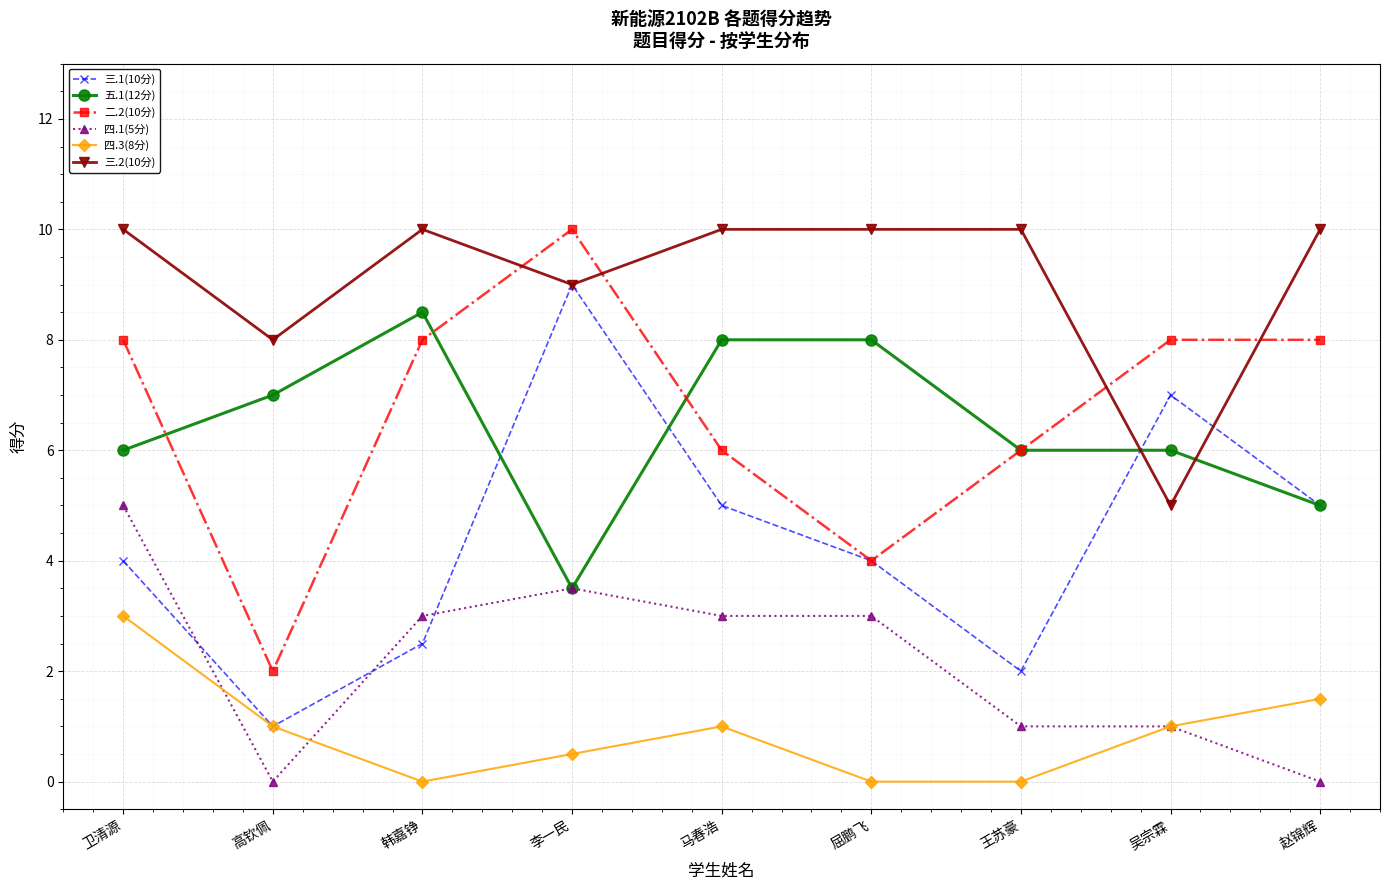

Which series changed the most between 卫清源 and 高钦佩?

二.2(10分)